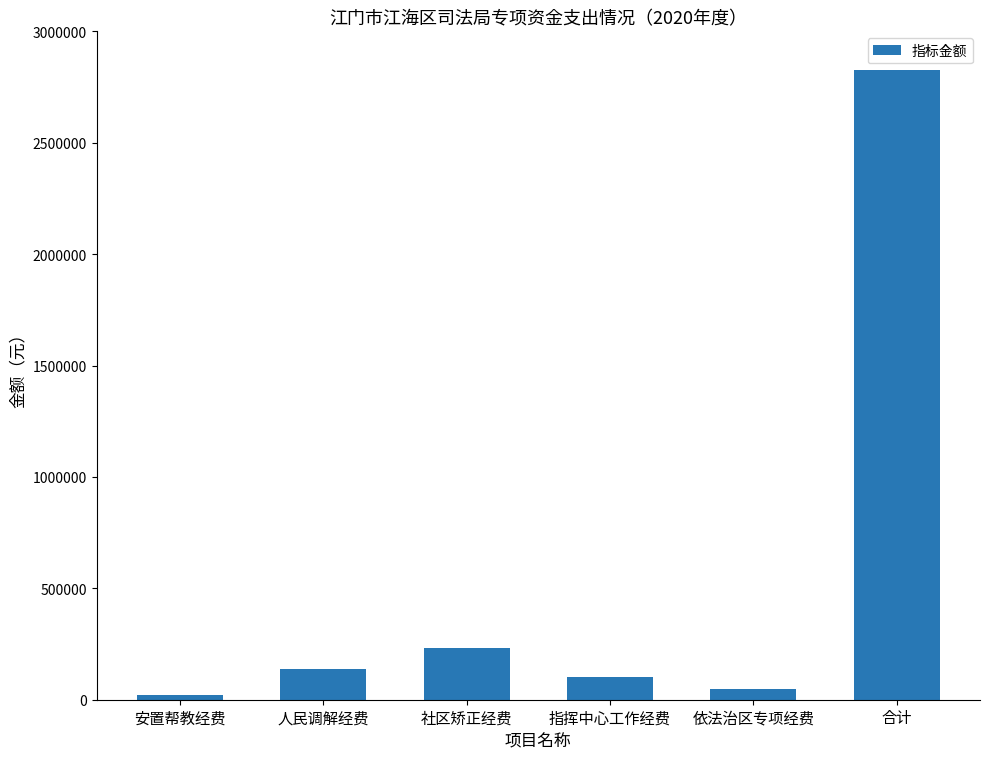

List the labels in order of value, smallest first.

安置帮教经费, 依法治区专项经费, 指挥中心工作经费, 人民调解经费, 社区矫正经费, 合计